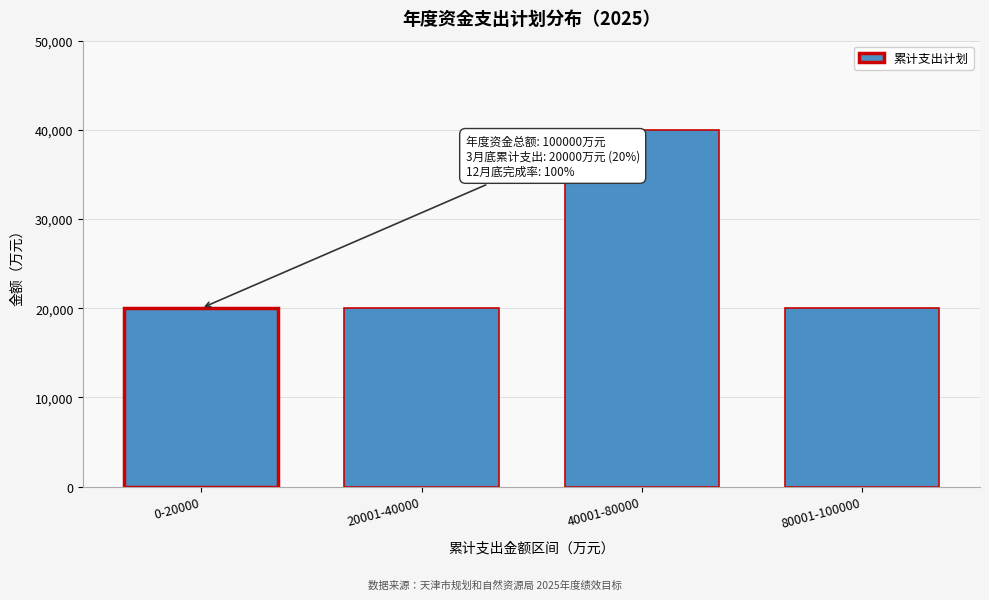

Reading left to right, extract all data points from this chart.

20000	20000	40000	20000